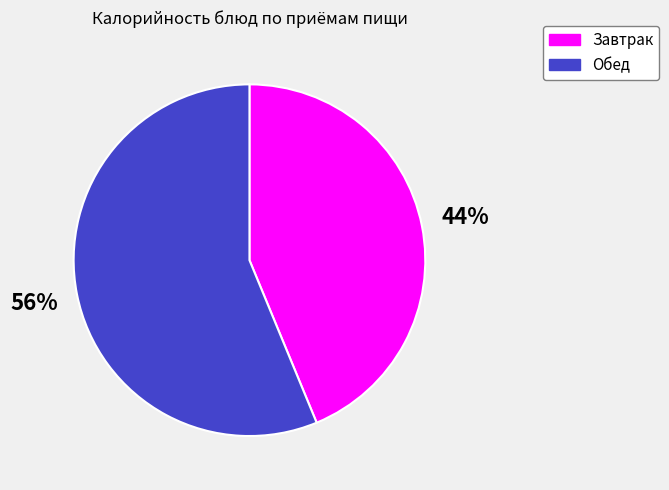

Is there any slice that represents more than half of the pie?

Yes